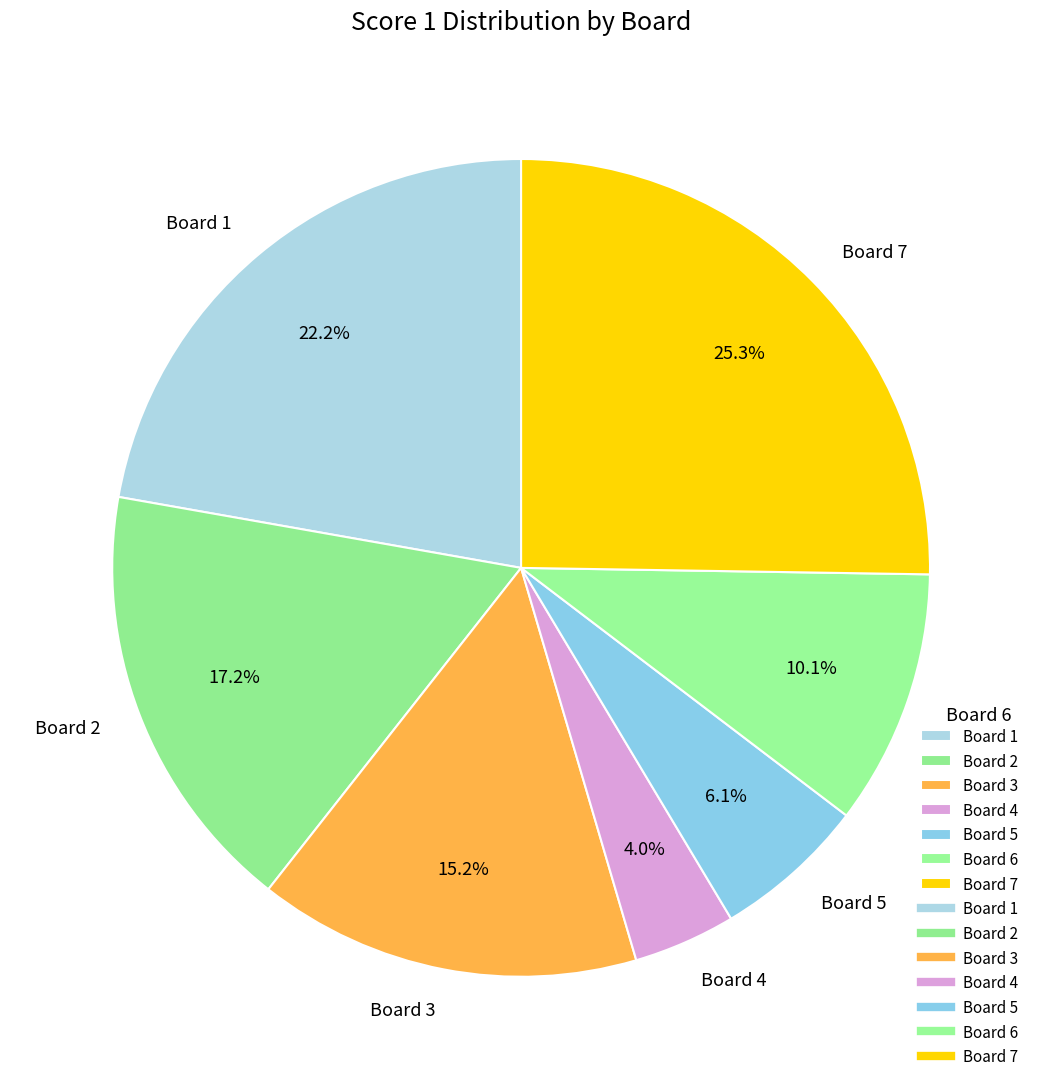

What is the ratio of the value at Board 6 to the value at Board 2?

0.6